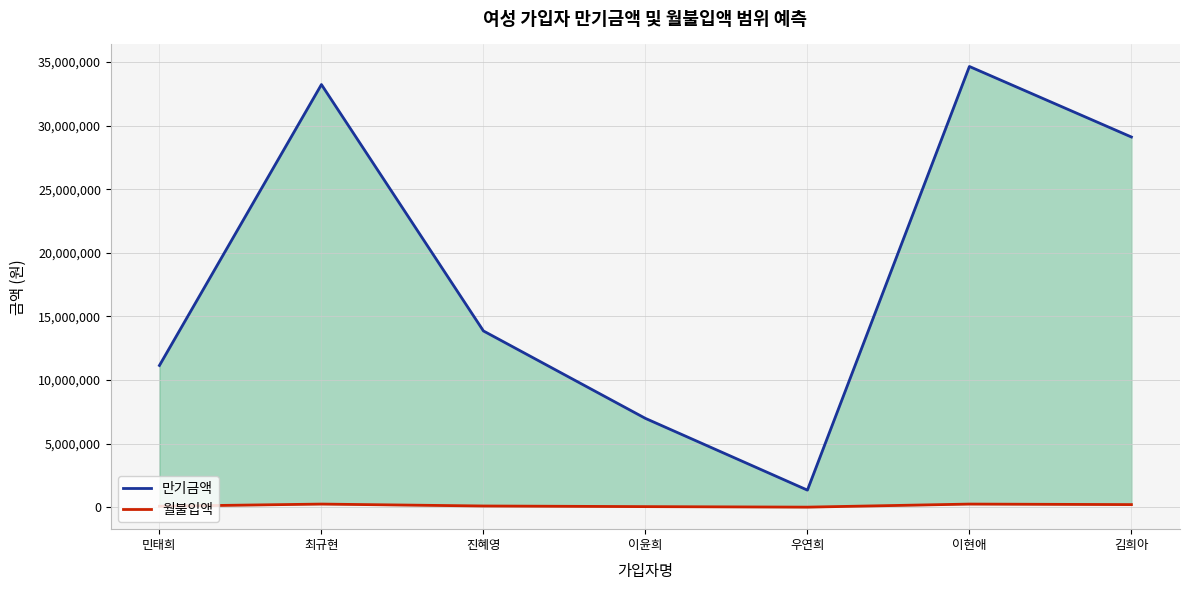

What are all the series names shown in the legend?

만기금액, 월불입액